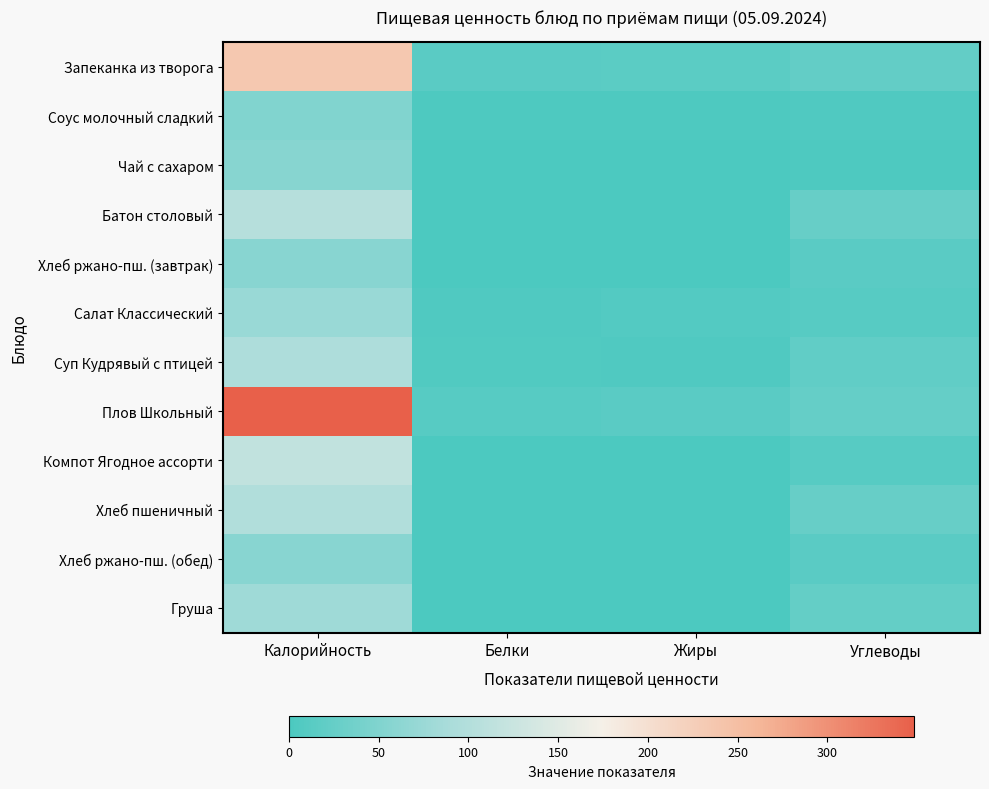

List the series in order of their peak value, highest first.

Плов Школьный, Запеканка из творога, Компот Ягодное ассорти, Батон столовый, Хлеб пшеничный, Суп Кудрявый с птицей, Груша, Салат Классический, Хлеб ржано-пш. (завтрак), Хлеб ржано-пш. (обед), Чай с сахаром, Соус молочный сладкий